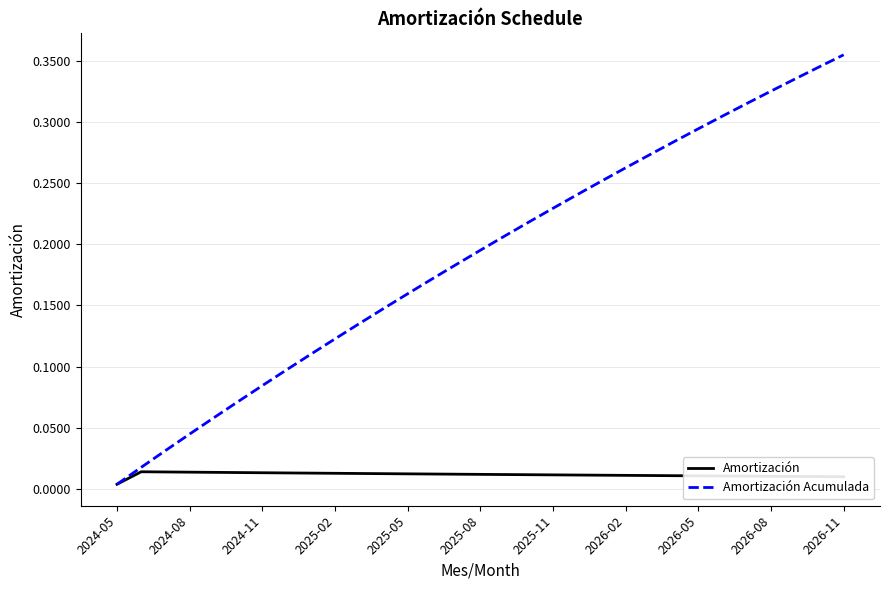

Rank the series by their maximum value, from lowest to highest.

Amortización, Amortización Acumulada